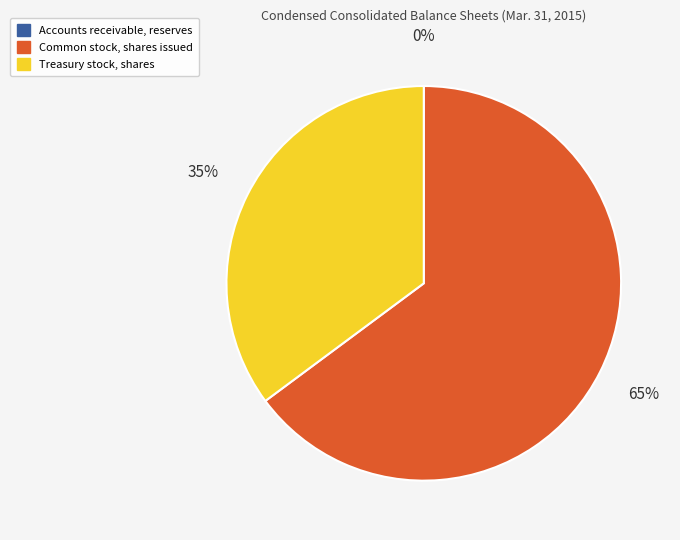

Is it true that Treasury stock, shares is 29% of the pie?

False